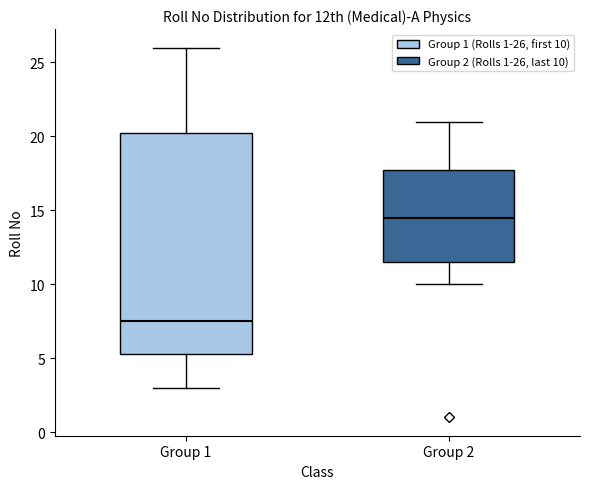

Where does the upper whisker of the box for Group 1 end on the y-axis? The values are not printed on the chart, so give them approximately, as read against the axis.

26.0